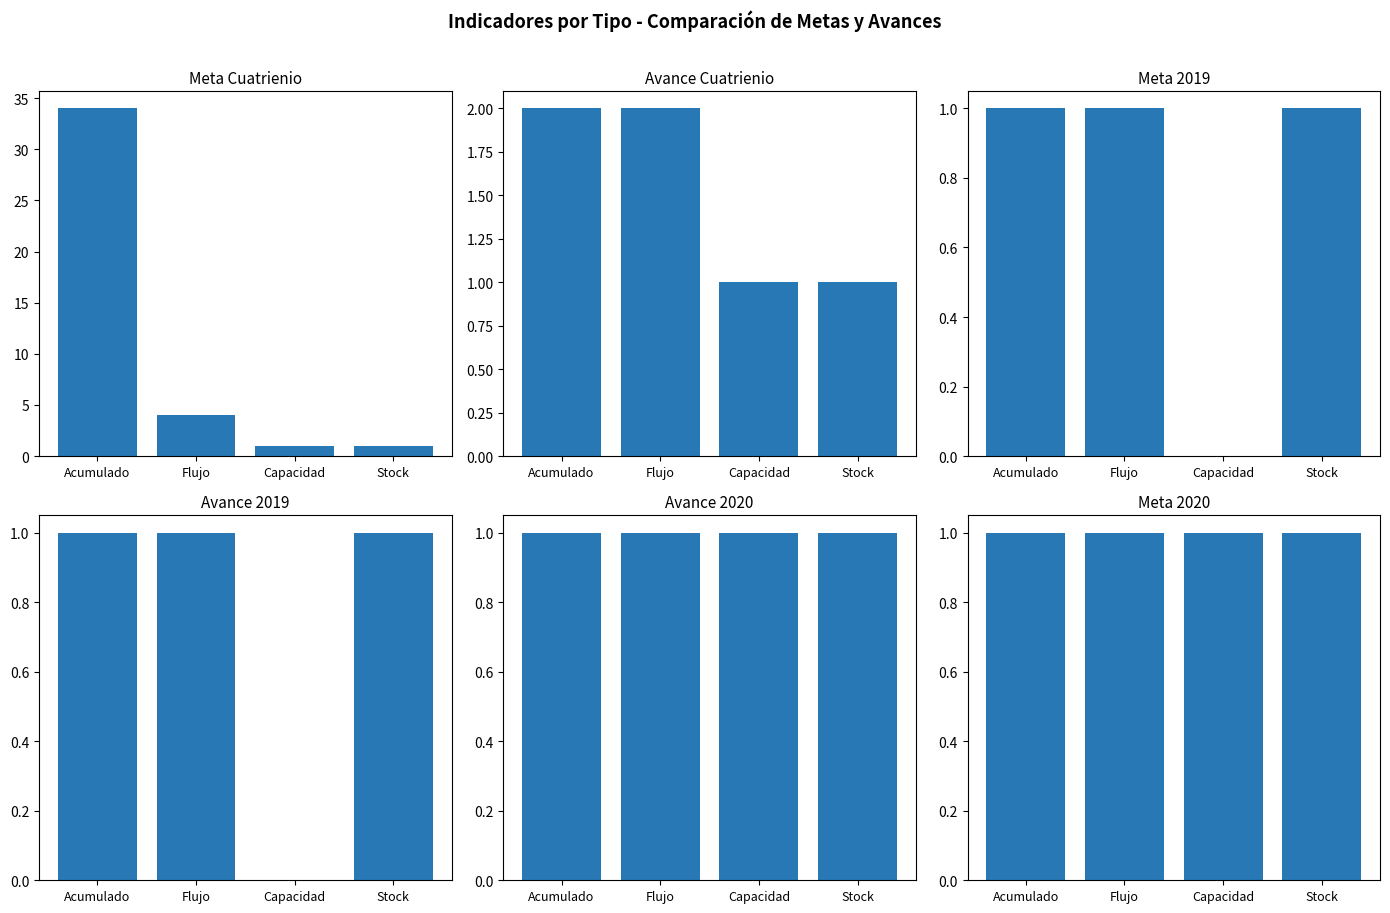

Which has a higher value, Acumulado or Capacidad?

Acumulado